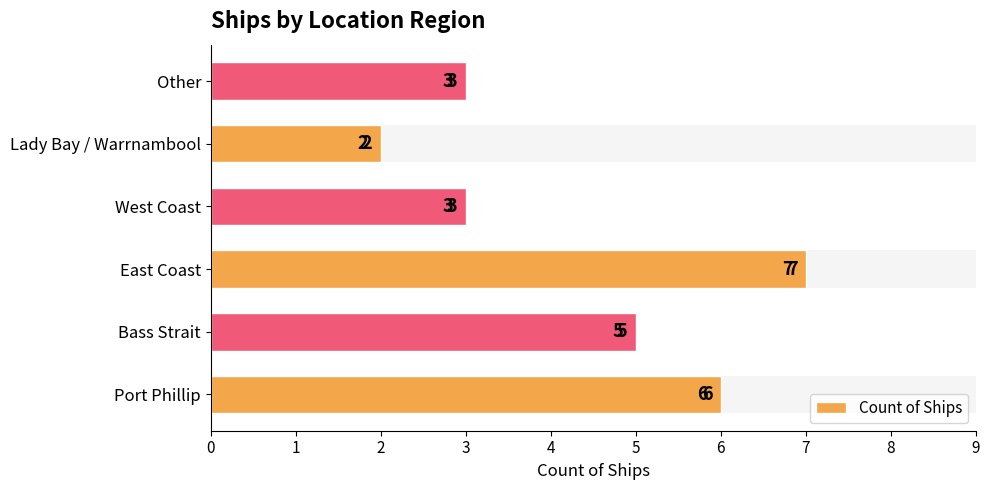

What is the minimum value shown in the chart?

2